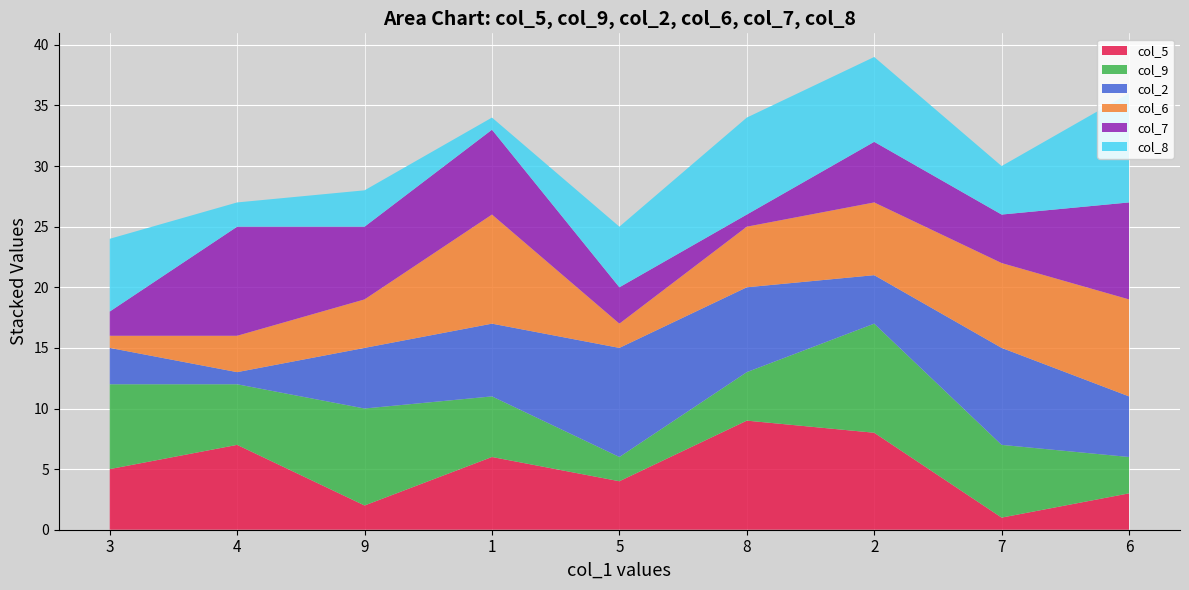

Is it true that col_5 equals 4 at 4?

False